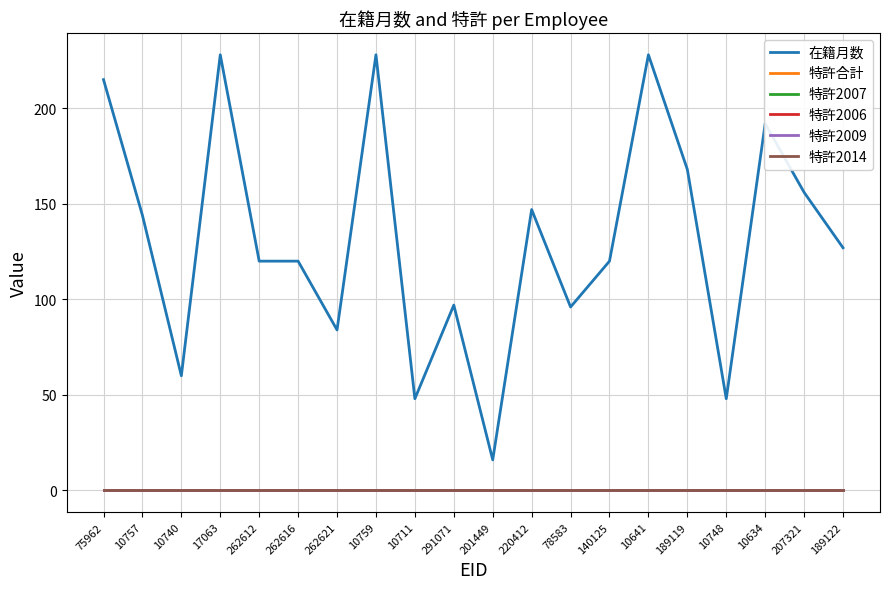

Does the chart have visible grid lines?

Yes